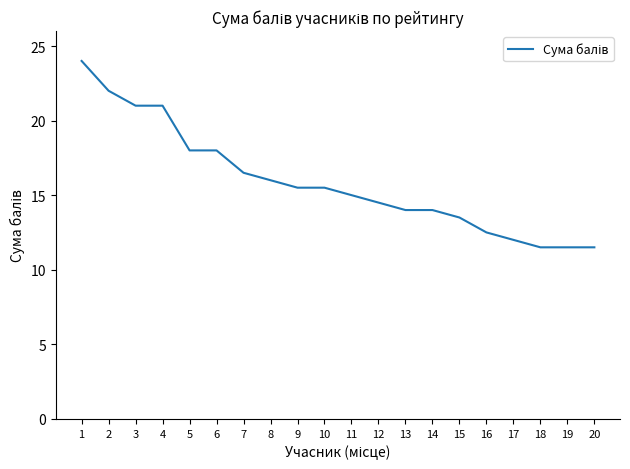

What value does the data have at 20?

11.5